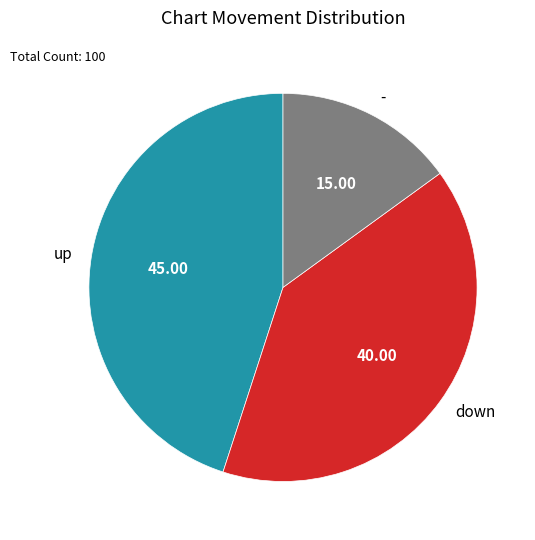

Rank the categories by value from lowest to highest.

-, down, up